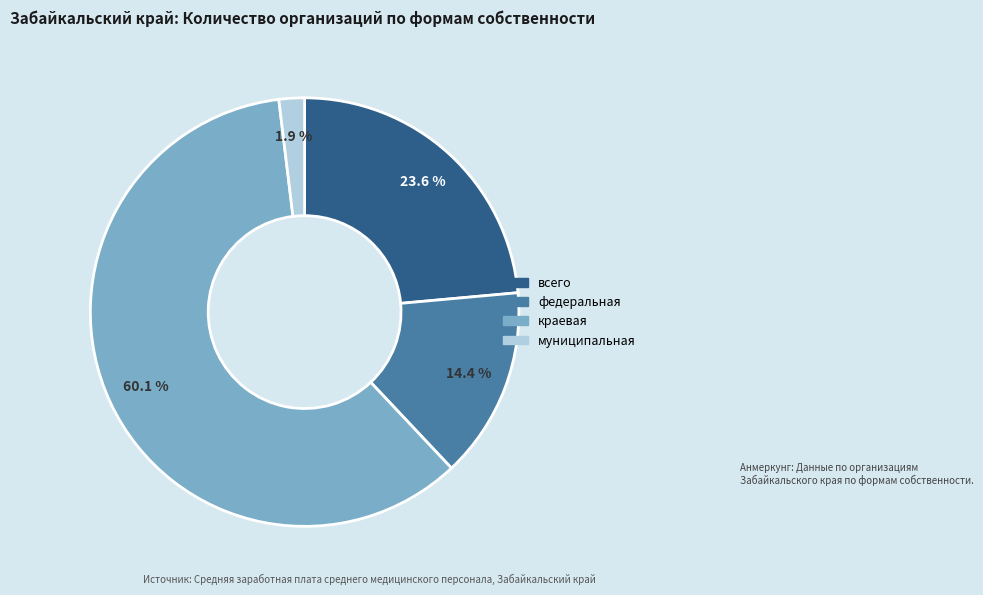

Which slice is the smallest?

муниципальная